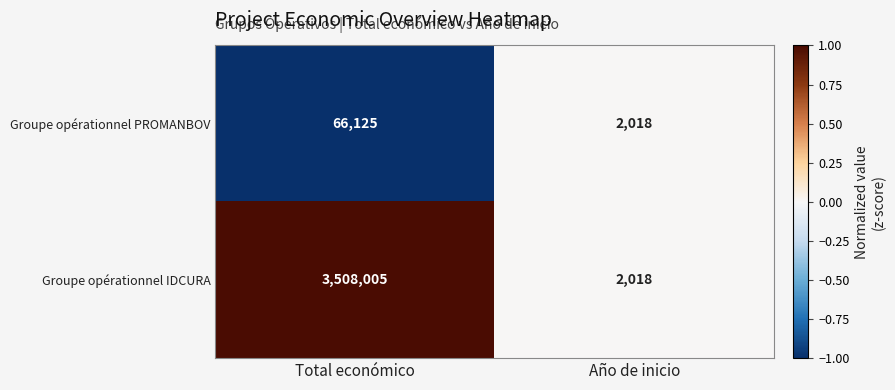

At which category is the sum across all series the highest?

Total económico